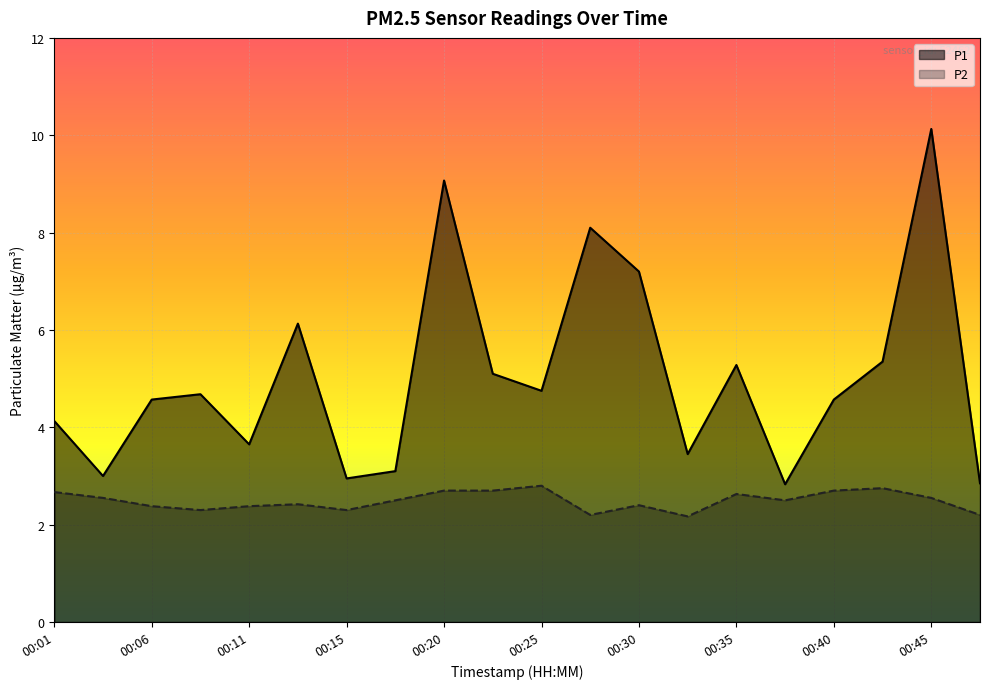

Is it true that P1 equals 16.9 at 00:45?

False